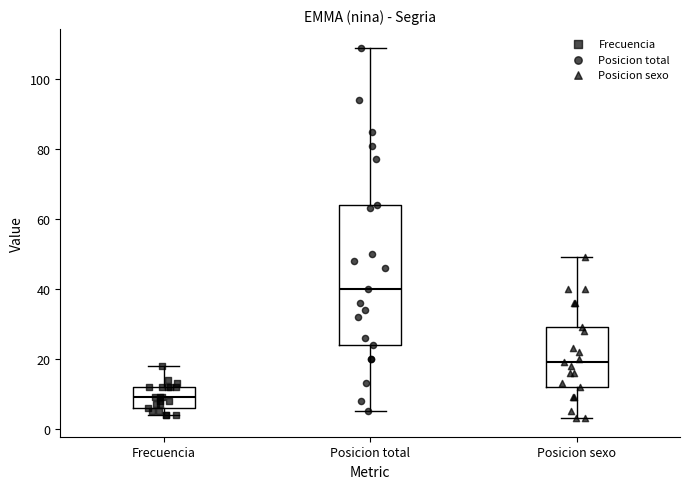

Which box is the tallest, from its lower edge to its upper edge?

Posicion total